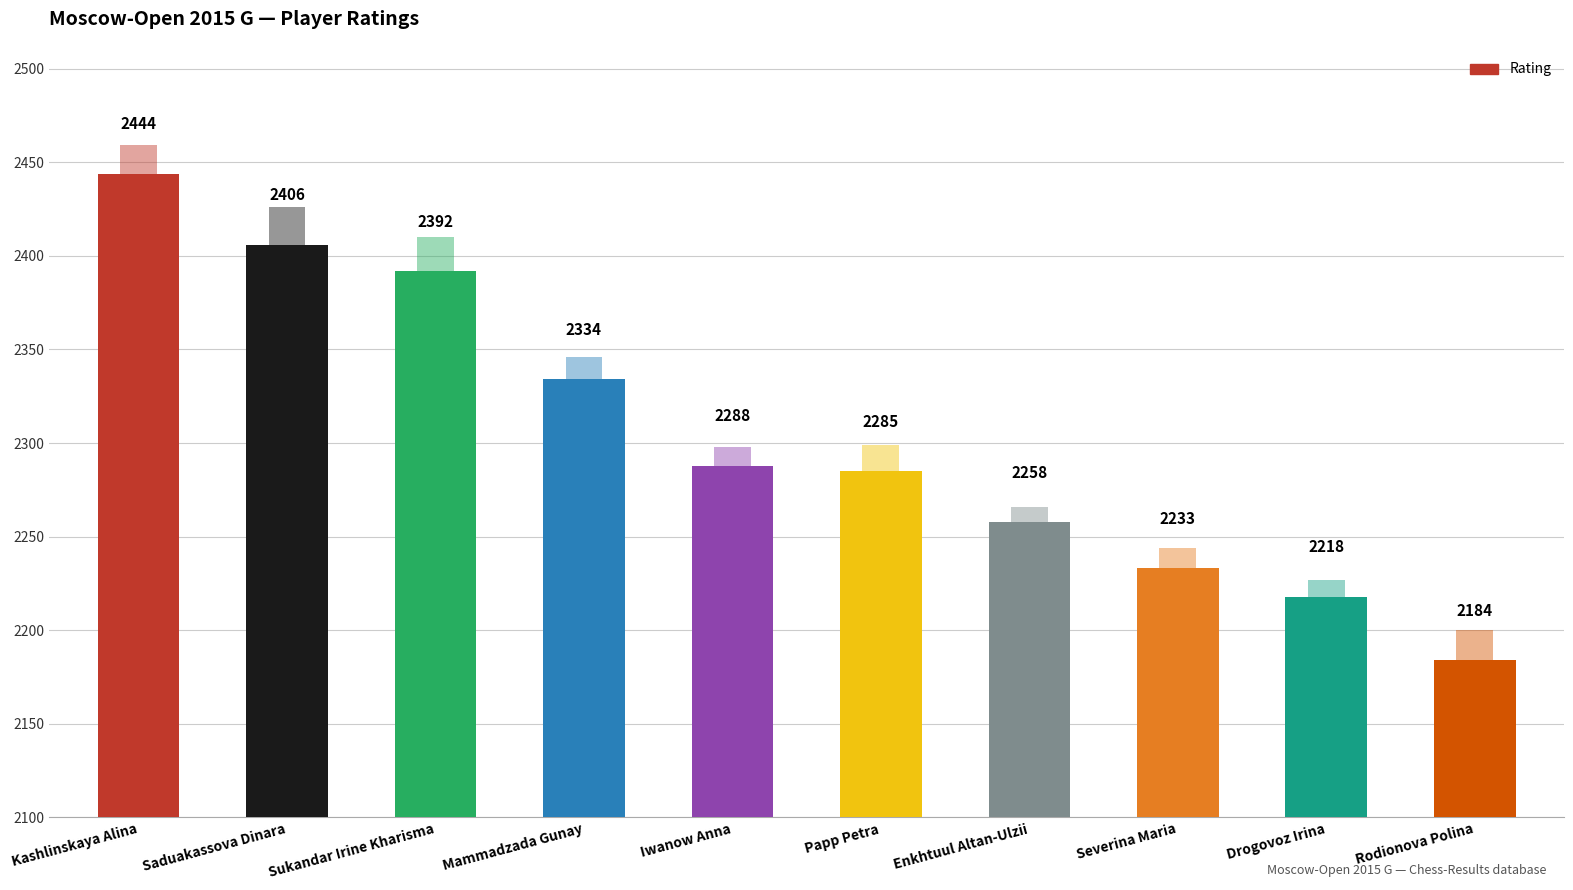

List the labels in order of value, smallest first.

Rodionova Polina, Drogovoz Irina, Severina Maria, Enkhtuul Altan-Ulzii, Papp Petra, Iwanow Anna, Mammadzada Gunay, Sukandar Irine Kharisma, Saduakassova Dinara, Kashlinskaya Alina